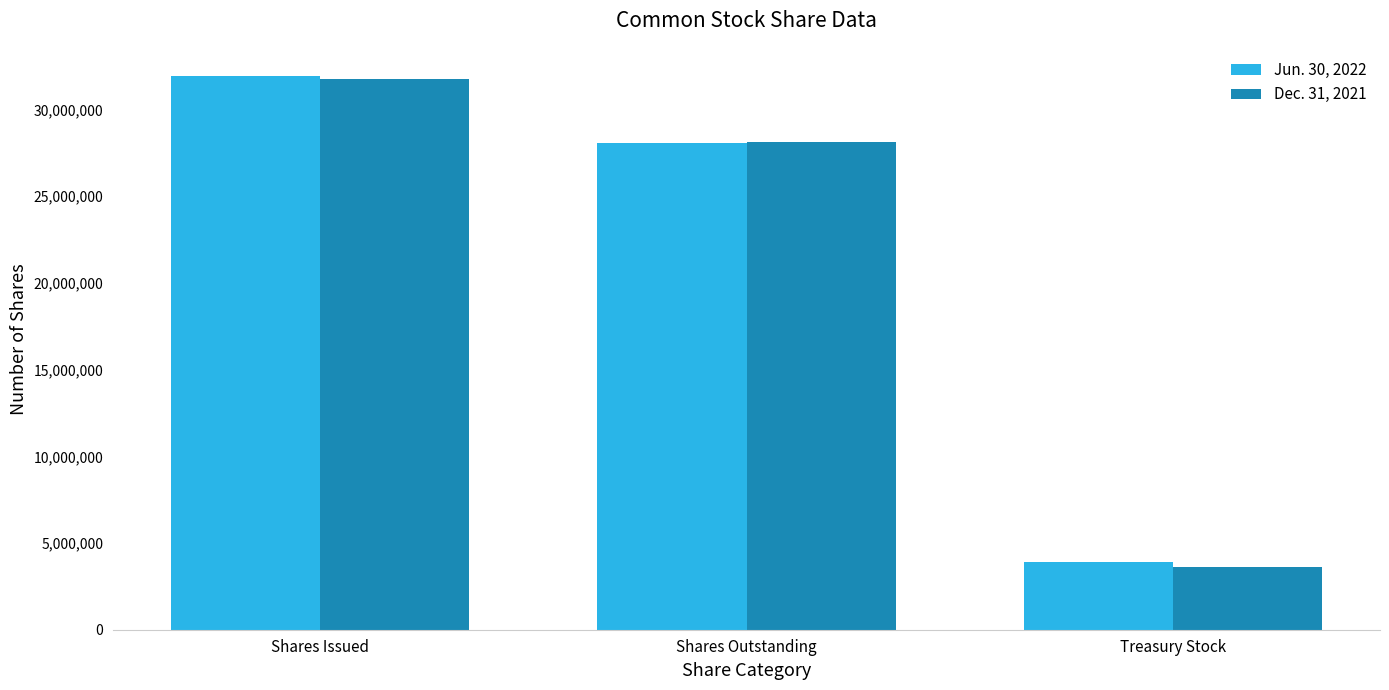

At which label is Dec. 31, 2021 closest to 17685453?

Shares Outstanding